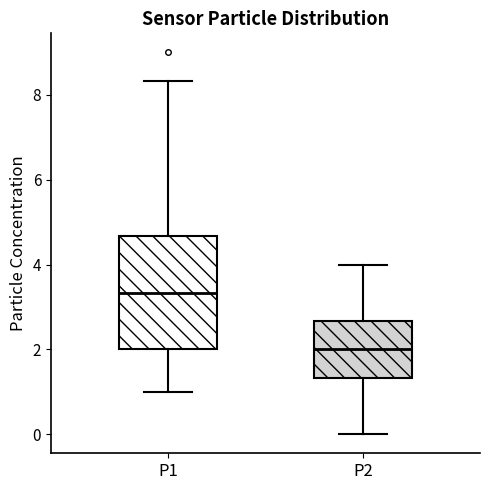

Where does the lower whisker of the box for P2 end on the y-axis? The values are not printed on the chart, so give them approximately, as read against the axis.

0.0